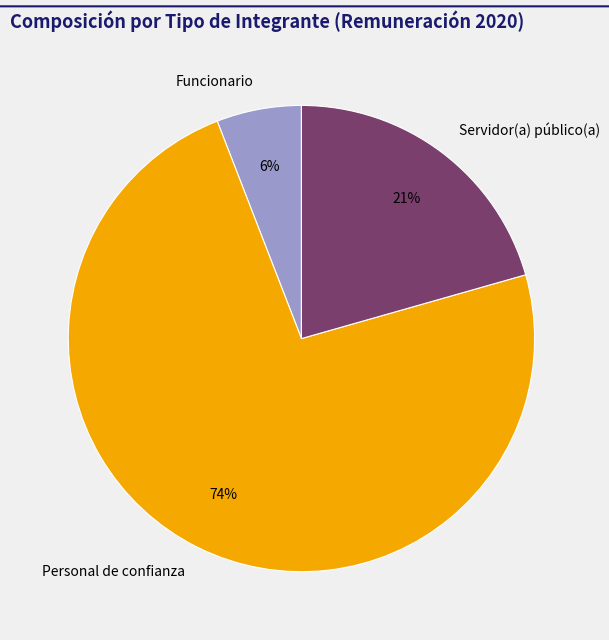

How many segments does this pie chart have?

3